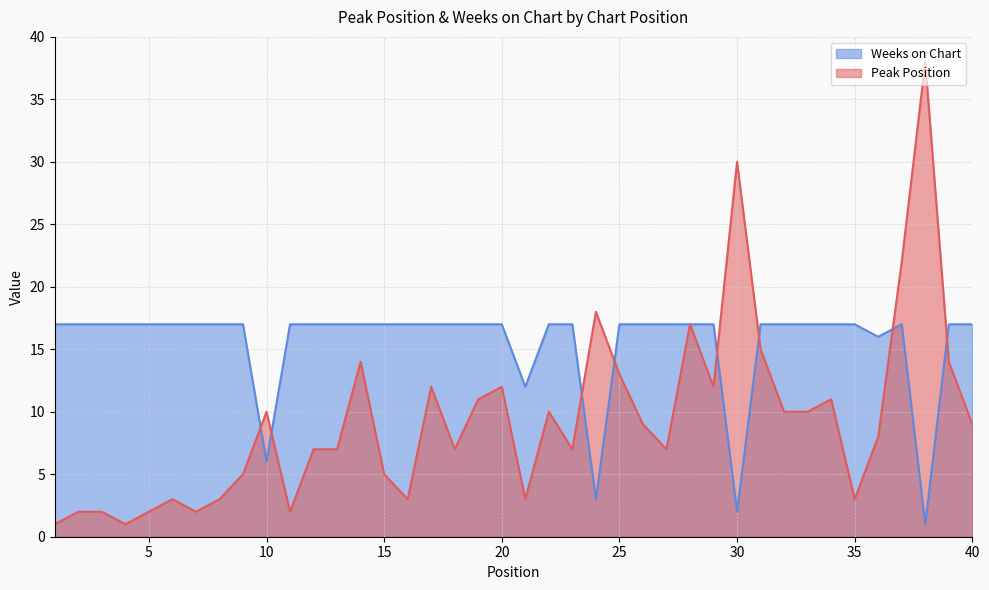

What is the value of the Peak Position point at the 38th from the left?

38